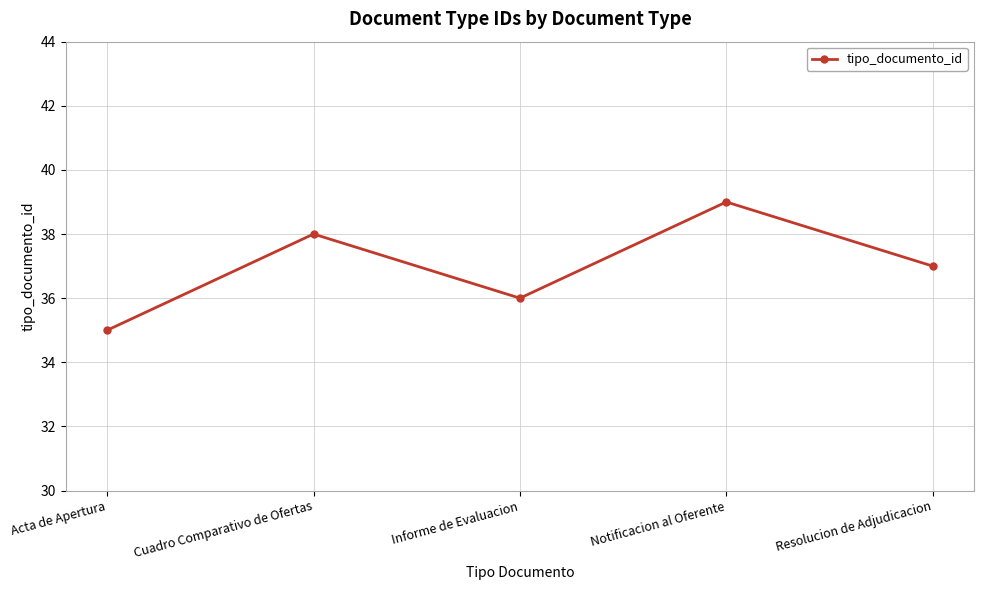

What is the ratio of the value at Resolucion de Adjudicacion to the value at Informe de Evaluacion?

1.0